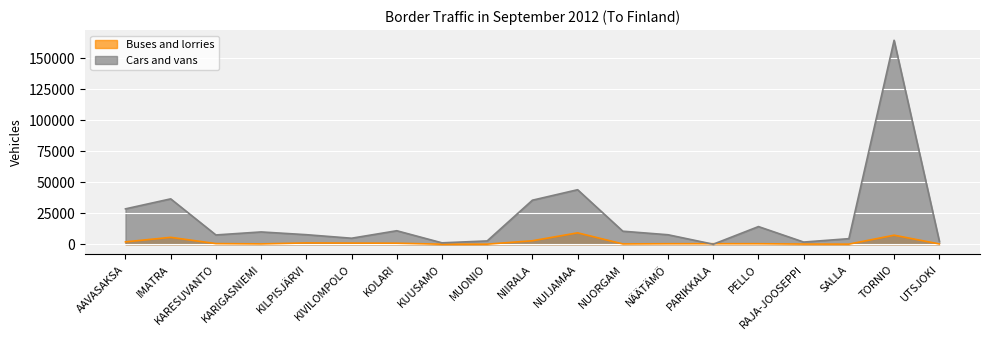

What is the maximum value for Cars and vans?

164475